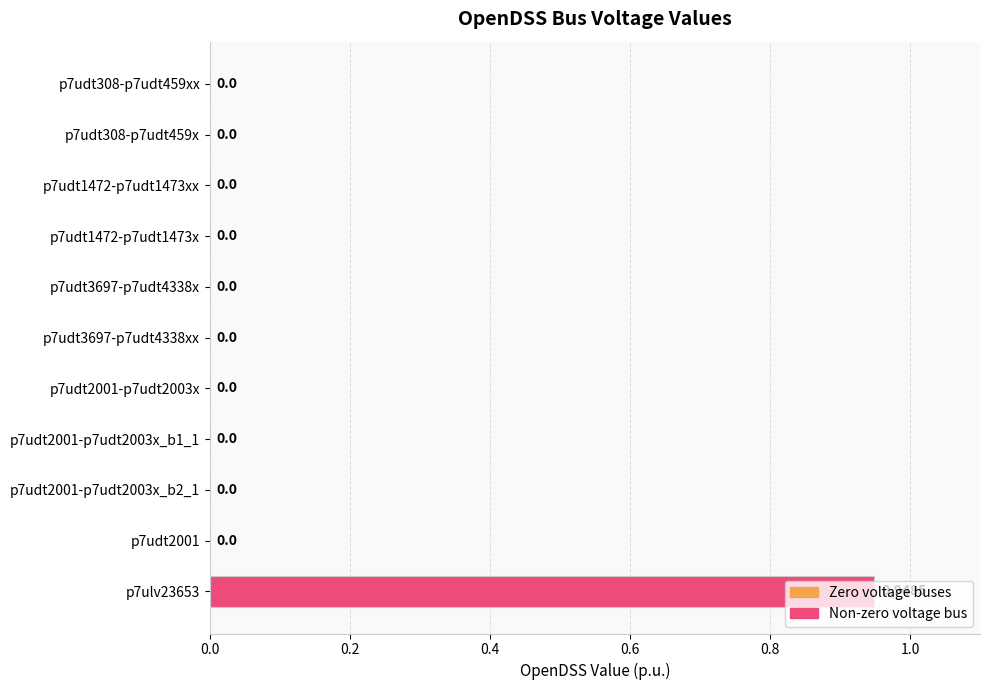

Which has a higher value, p7udt2001-p7udt2003x_b2_1 or p7ulv23653?

p7ulv23653